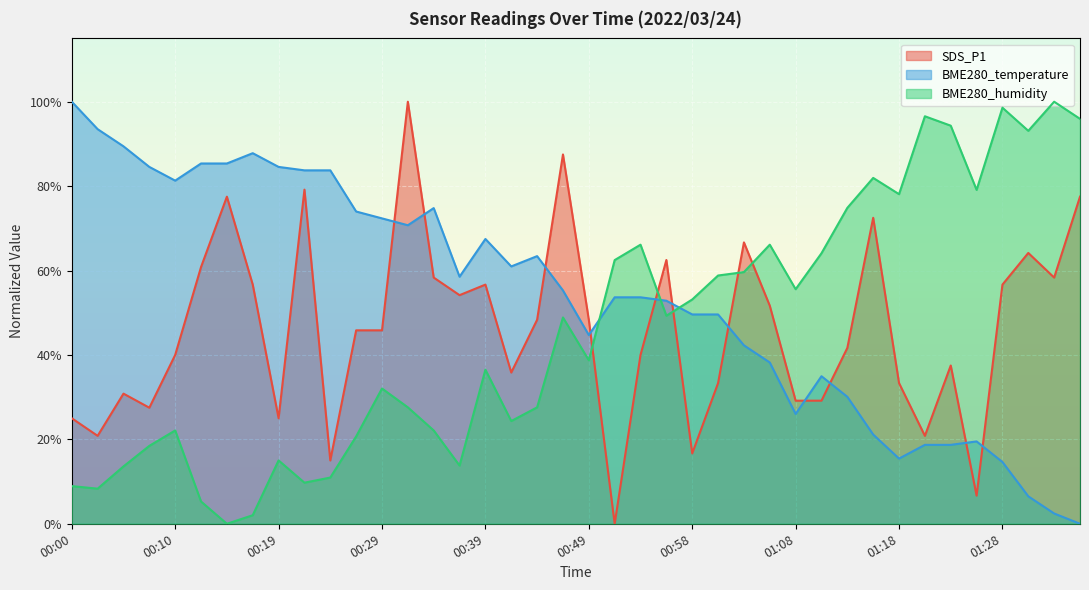

What is the difference between the BME280_temperature values at 01:15 and 01:18?

0.1